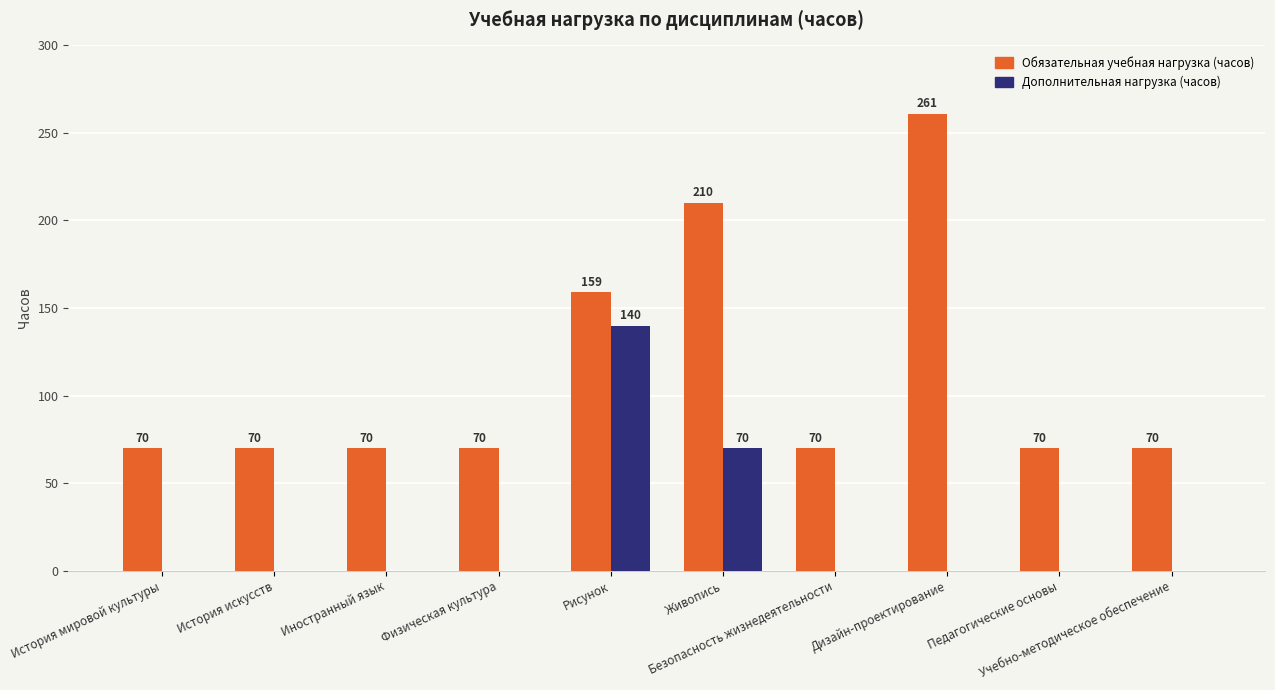

Which series has the largest range (max minus min)?

Обязательная учебная нагрузка (часов)